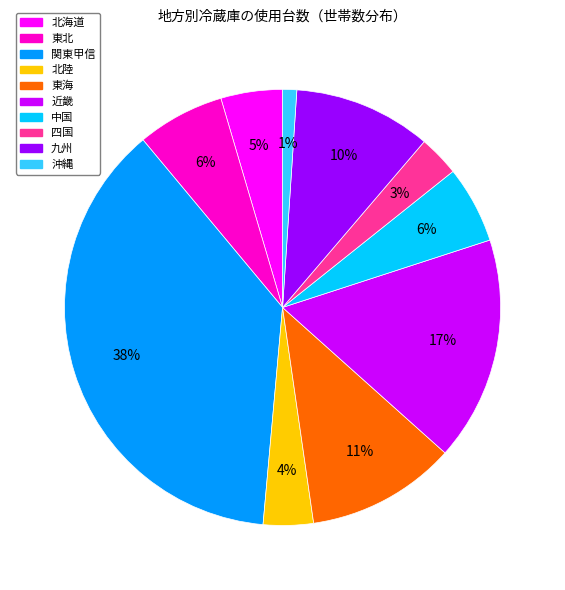

How many slices are in this pie chart?

10